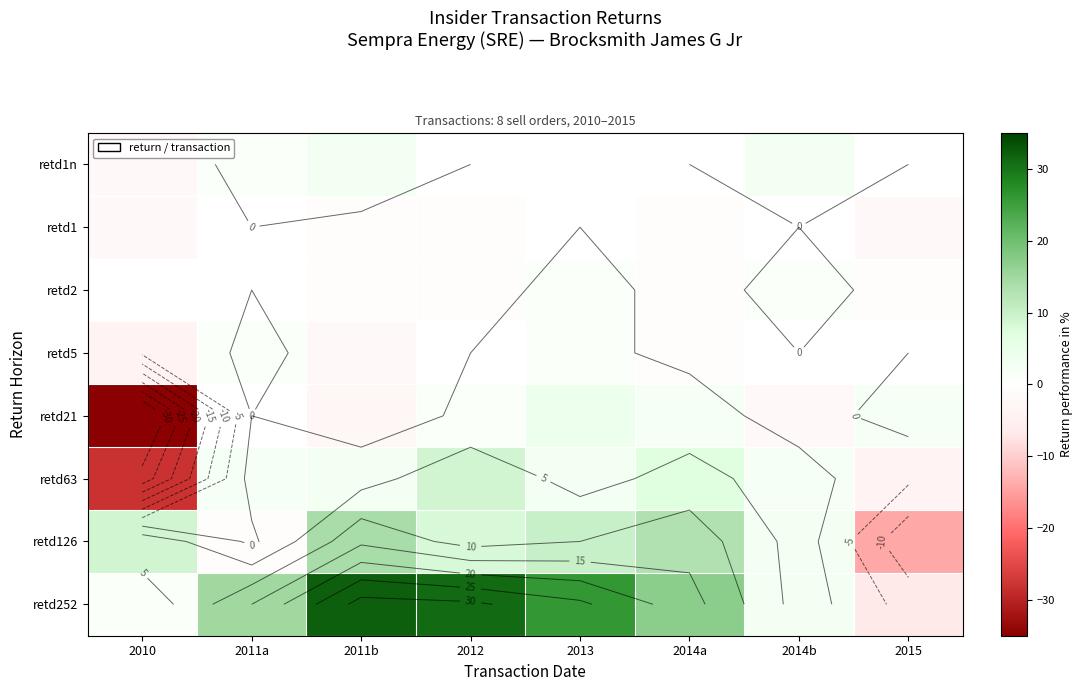

Count the number of categories in the chart.

8